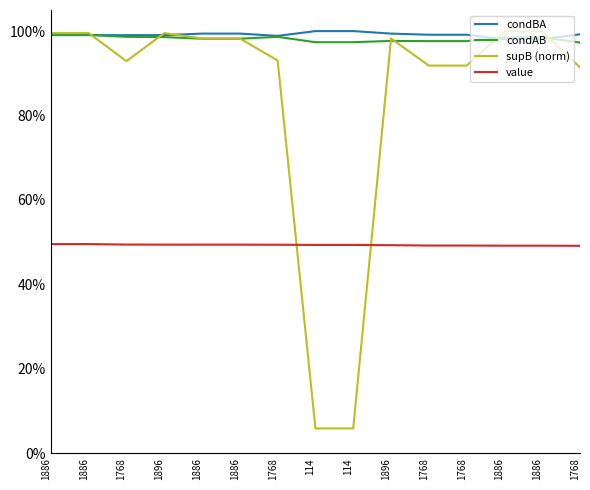

What are all the series names shown in the legend?

condBA, condAB, supB (norm), value